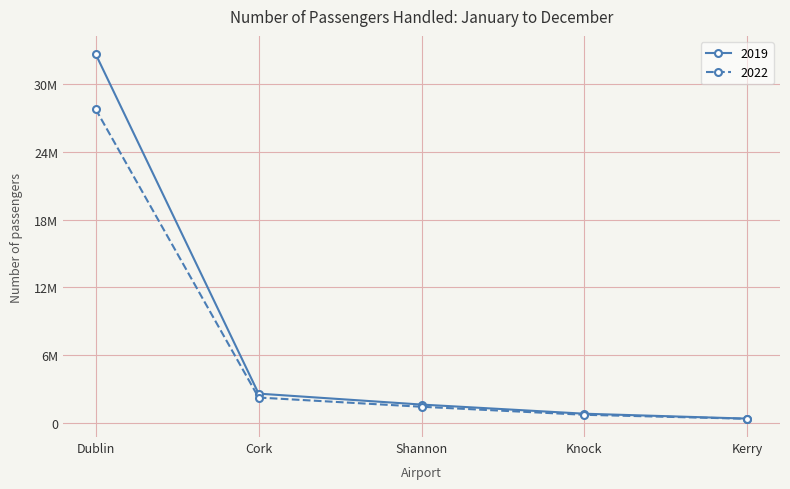

Between Cork and Shannon, which series saw the biggest shift?

2019